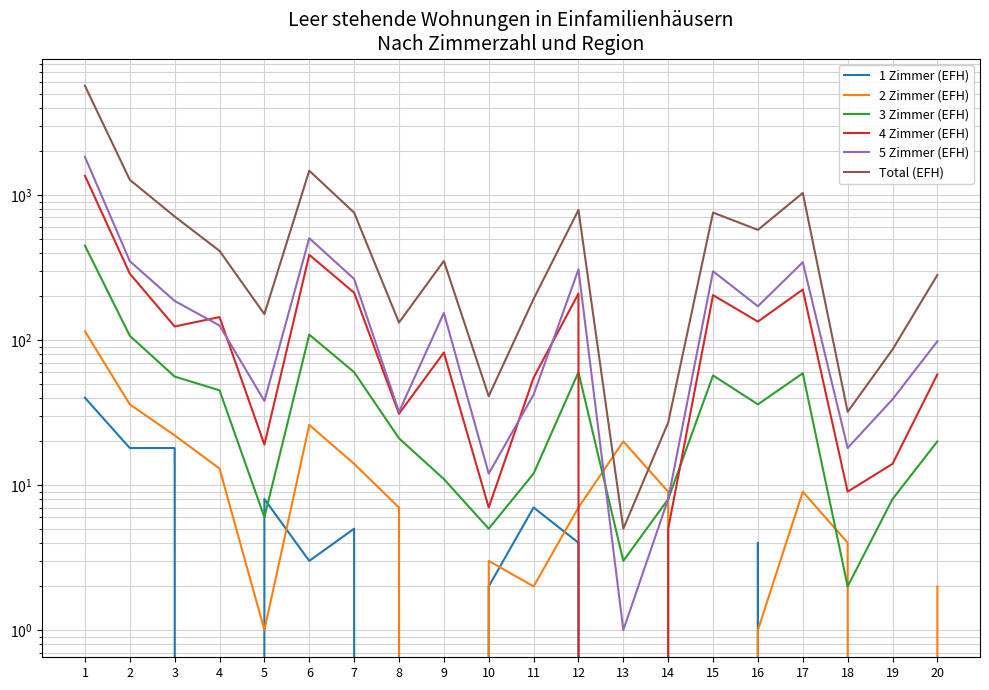

Reading left to right, extract all data points from this chart.

1 Zimmer (EFH): 1=40	2=18	3=18	4=0	5=8	6=3	7=5	8=0	9=0	10=2	11=7	12=4	13=0	14=0	15=0	16=4	17=0	18=0	19=0	20=0
2 Zimmer (EFH): 1=115	2=36	3=22	4=13	5=1	6=26	7=14	8=7	9=0	10=3	11=2	12=7	13=20	14=9	15=0	16=1	17=9	18=4	19=0	20=2
3 Zimmer (EFH): 1=448	2=107	3=56	4=45	5=6	6=109	7=60	8=21	9=11	10=5	11=12	12=60	13=3	14=8	15=57	16=36	17=59	18=2	19=8	20=20
4 Zimmer (EFH): 1=1358	2=287	3=124	4=144	5=19	6=387	7=212	8=31	9=82	10=7	11=55	12=209	13=0	14=5	15=204	16=134	17=223	18=9	19=14	20=58
5 Zimmer (EFH): 1=1832	2=350	3=186	4=126	5=38	6=504	7=264	8=32	9=154	10=12	11=42	12=307	13=1	14=8	15=298	16=171	17=344	18=18	19=39	20=98
Total (EFH): 1=5671	2=1274	3=711	4=412	5=151	6=1472	7=756	8=132	9=351	10=41	11=192	12=789	13=5	14=27	15=757	16=575	17=1033	18=32	19=86	20=281